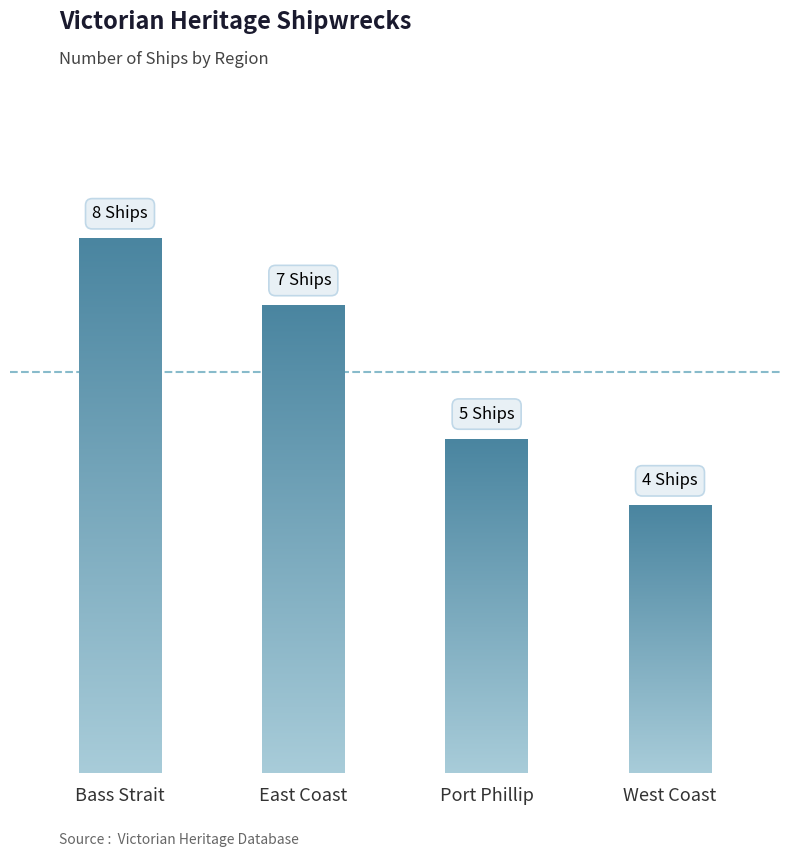

How many bars are there in total?

4